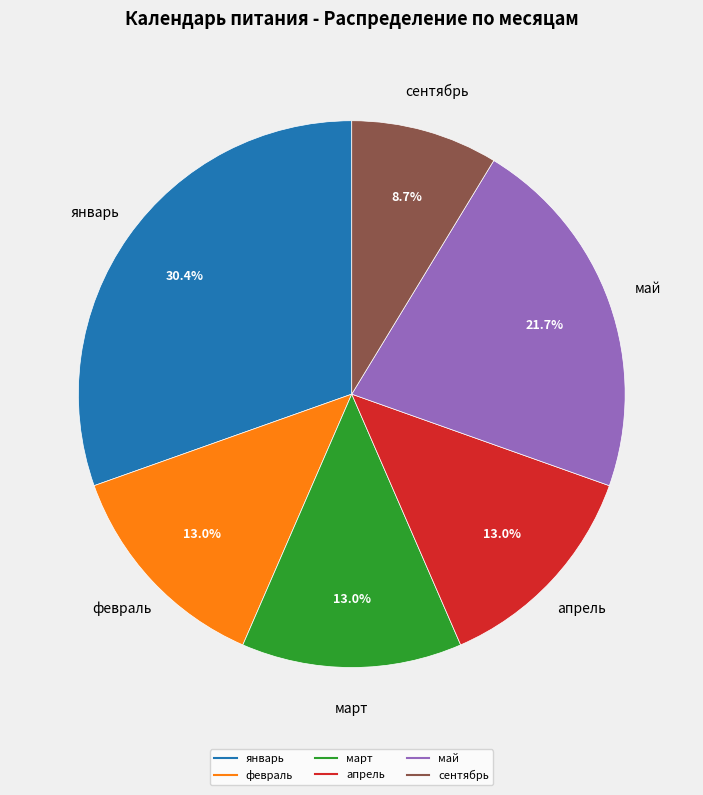

How many segments does this pie chart have?

6